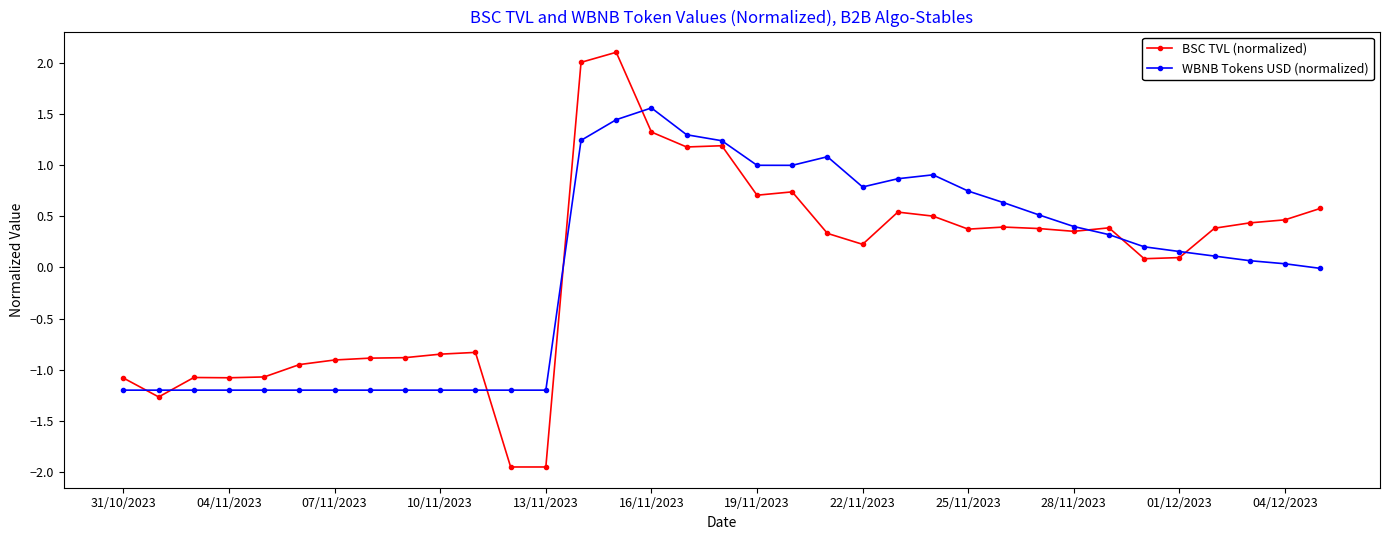

Rank the series by their maximum value, from lowest to highest.

WBNB Tokens USD (normalized), BSC TVL (normalized)